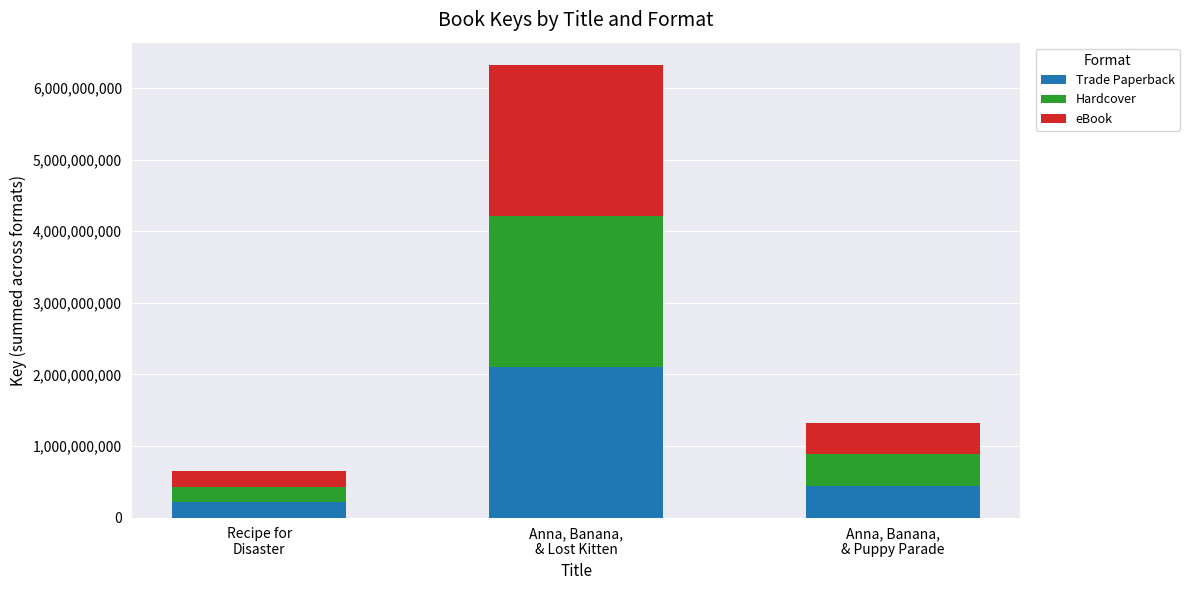

How many distinct data groups are displayed?

3